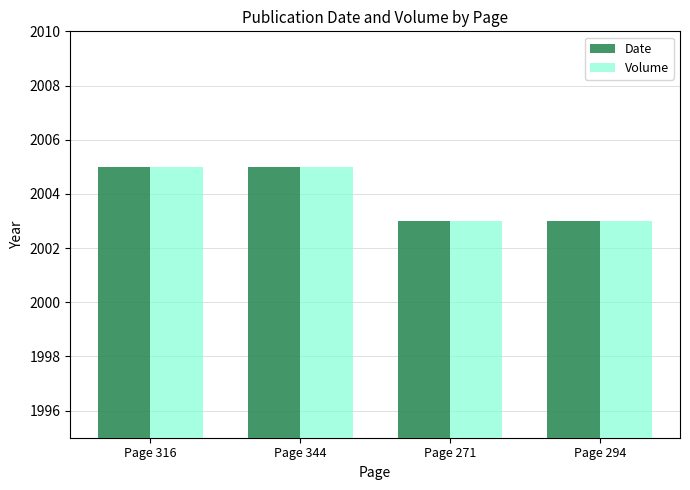

True or false: Date has a value of 3604 at Page 316.

False